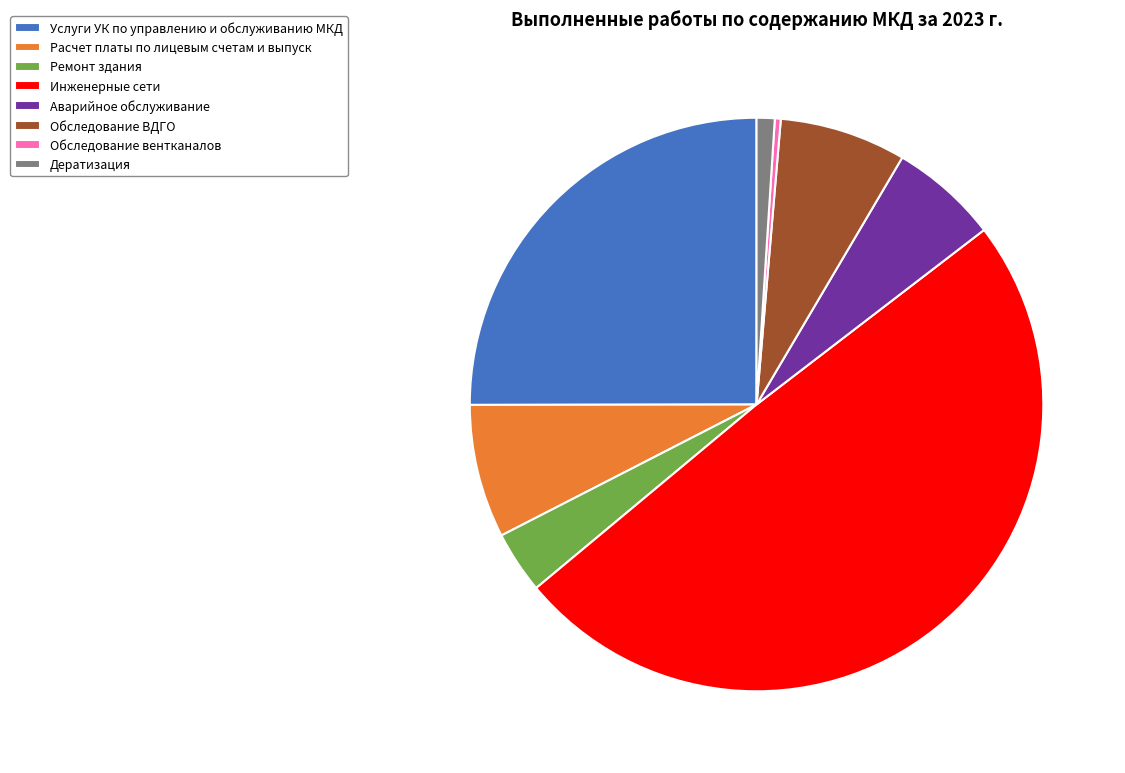

Combined, do Обследование ВДГО and Аварийное обслуживание account for over 50%?

No